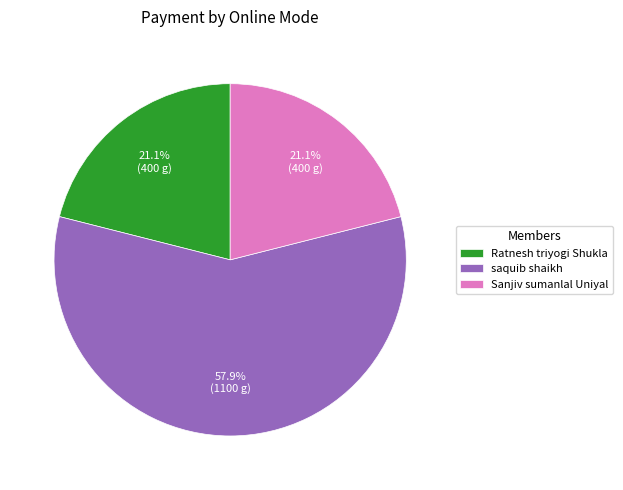

Which category accounts for the majority?

saquib shaikh